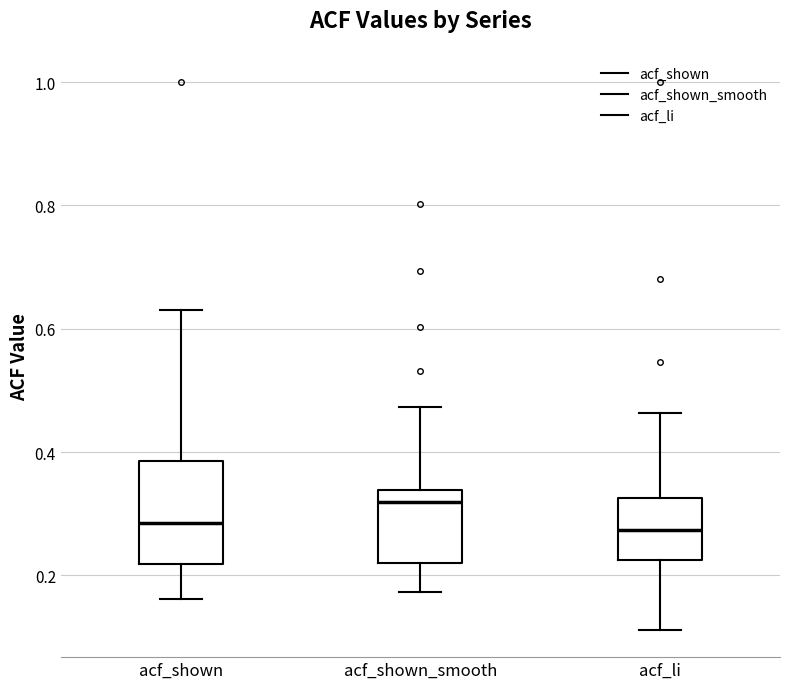

Reading left to right, read every box against the y-axis: the position of its median line, the range the box covers, and the ends of its whiskers. The values are not printed on the chart, so give them approximately, as read against the axis.

acf_shown: median 0.28, box 0.22 to 0.38, whiskers 0.16 to 0.64
acf_shown_smooth: median 0.32, box 0.22 to 0.34, whiskers 0.18 to 0.48
acf_li: median 0.28, box 0.22 to 0.32, whiskers 0.12 to 0.46